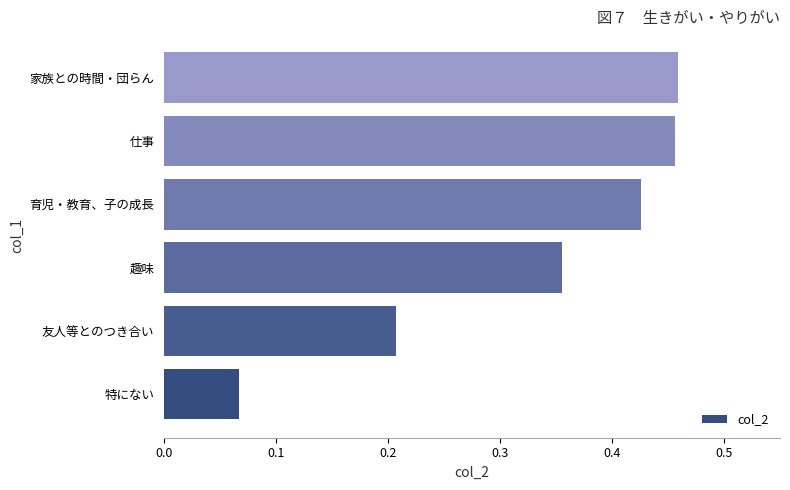

Which label corresponds to the smallest value in the chart?

特にない